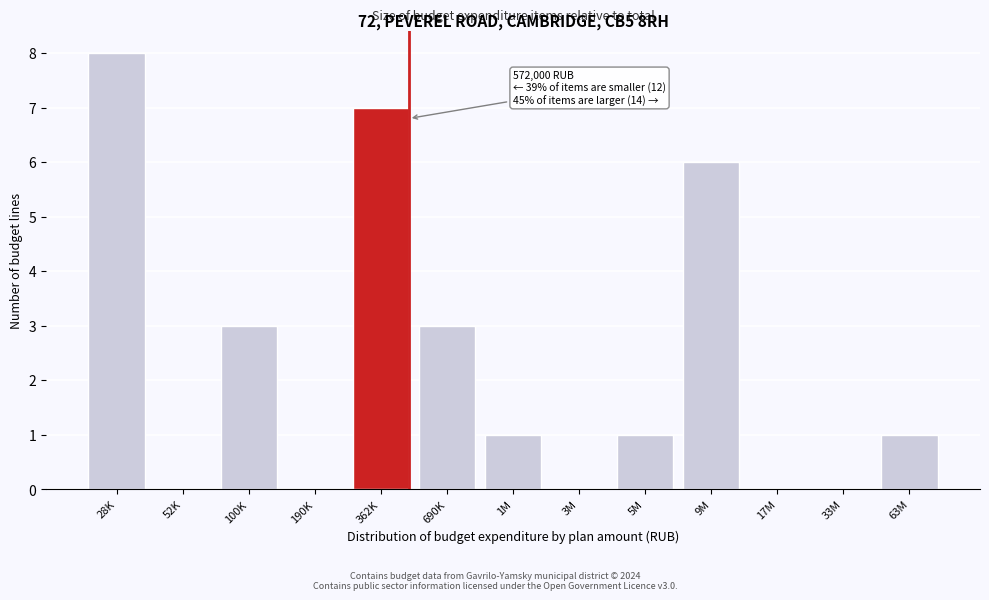

Reading left to right, transcribe all the data shown in this chart.

28K=8	52K=0	100K=3	190K=0	362K=7	690K=3	1M=1	3M=0	5M=1	9M=6	17M=0	33M=0	63M=1